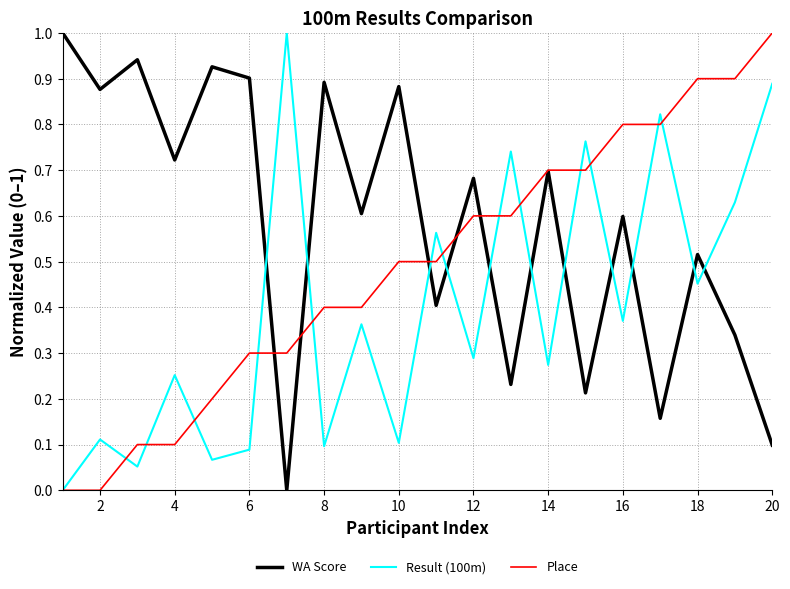

Which series has the largest total across all categories?

WA Score